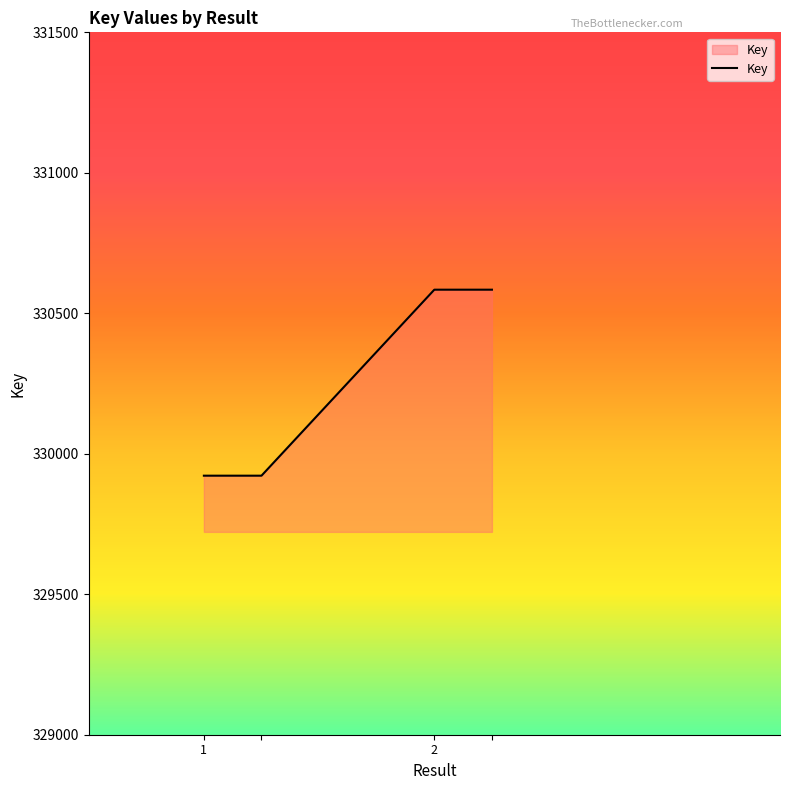

True or false: there are more than 1 points higher than both neighbors.

False